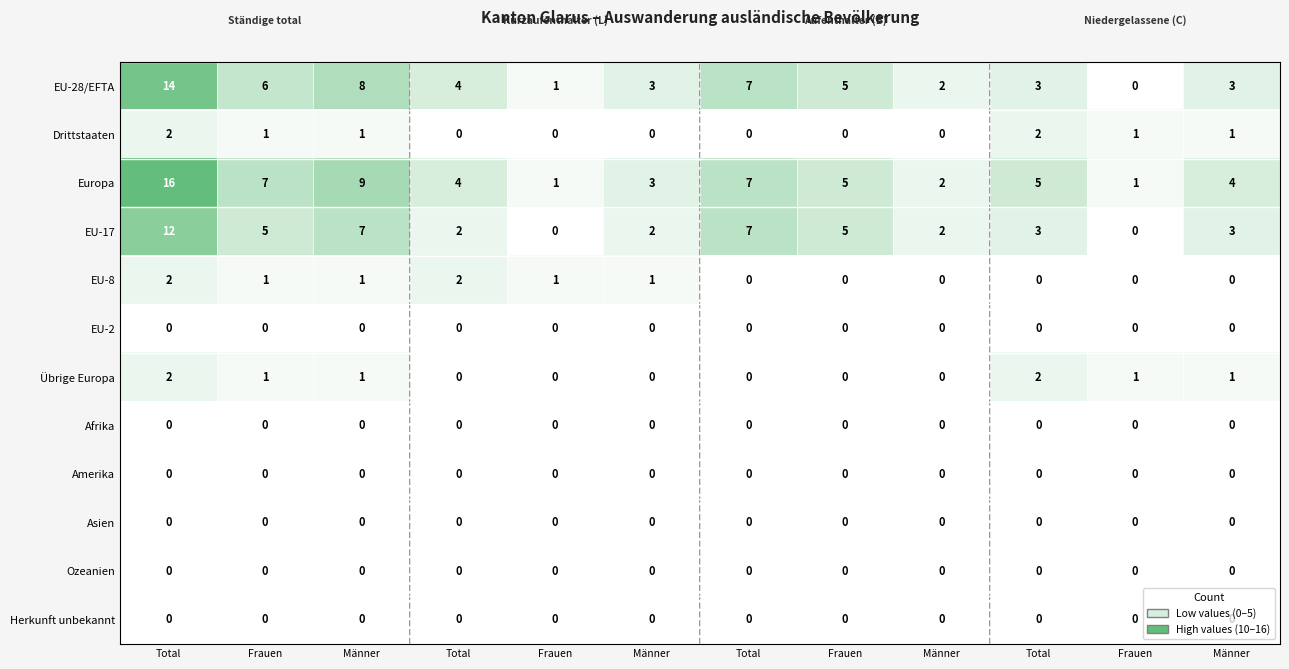

Rank the series by their maximum value, from highest to lowest.

Europa, EU-28/EFTA, EU-17, Drittstaaten, EU-8, Übrige Europa, EU-2, Afrika, Amerika, Asien, Ozeanien, Herkunft unbekannt